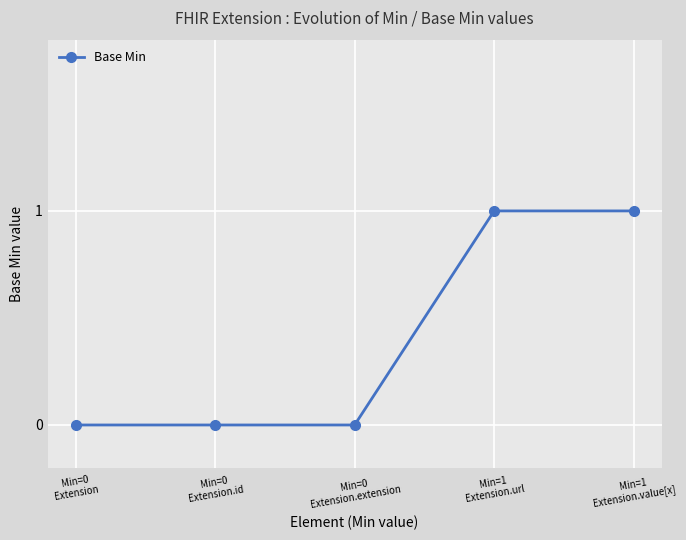

Between Min=0
Extension and Min=1
Extension.value[x], which is larger?

Min=1
Extension.value[x]